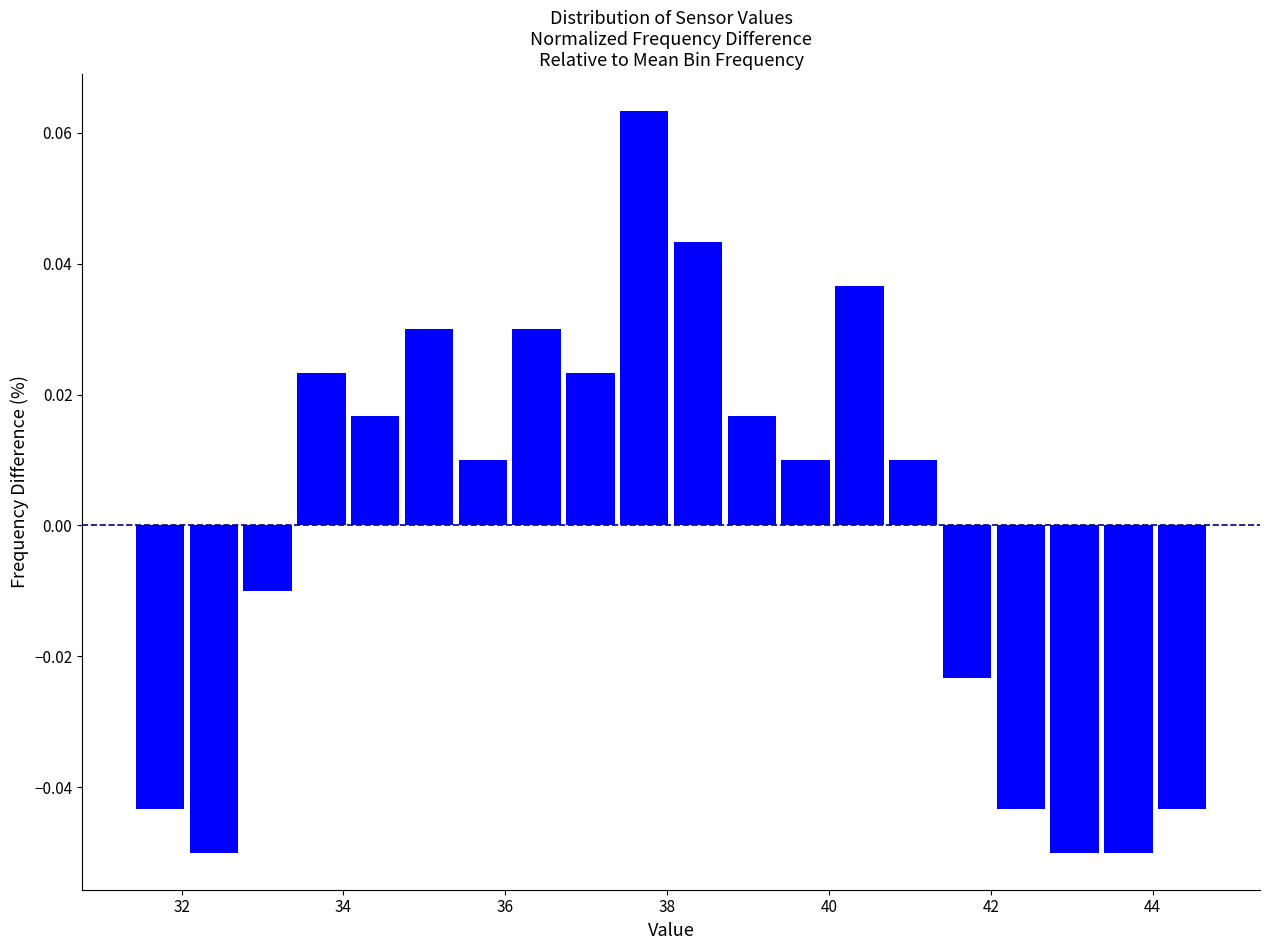

Around what value on the x-axis is the tallest bar? Give the approximate position of its centre, as read against the axis.

37.8